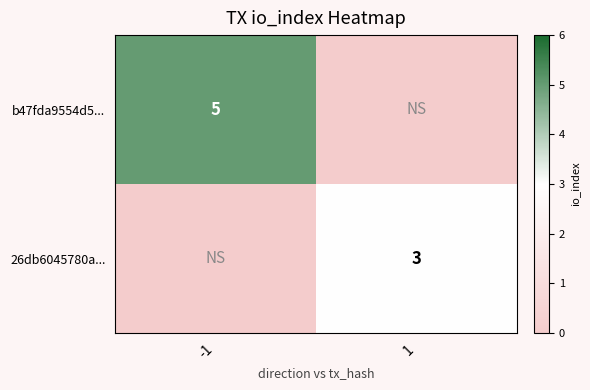

How many data points does each series have?

2